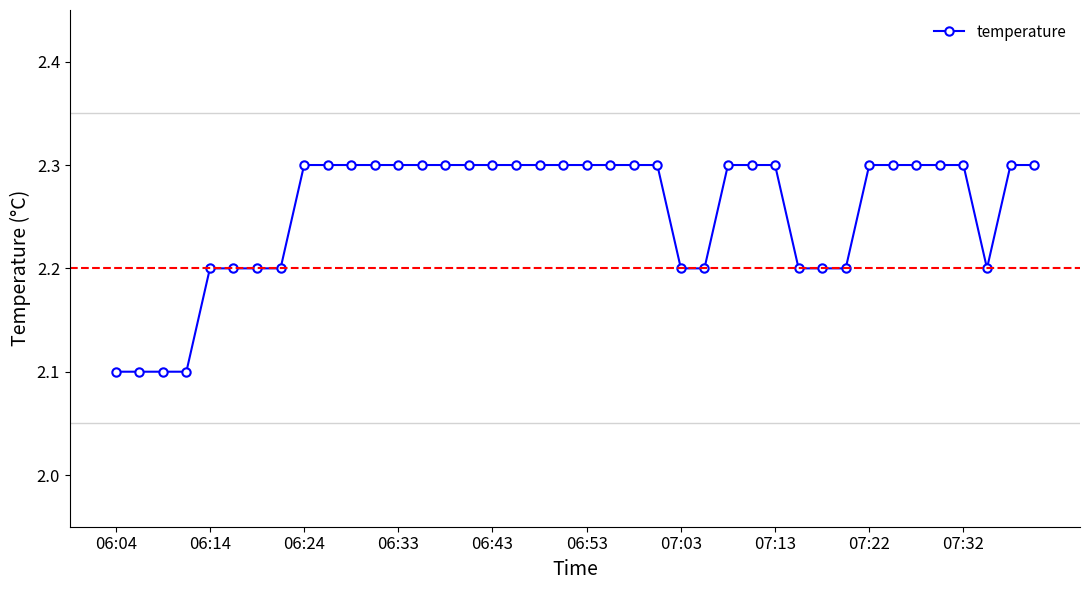

What is the value of the 32nd point from the left?

2.2